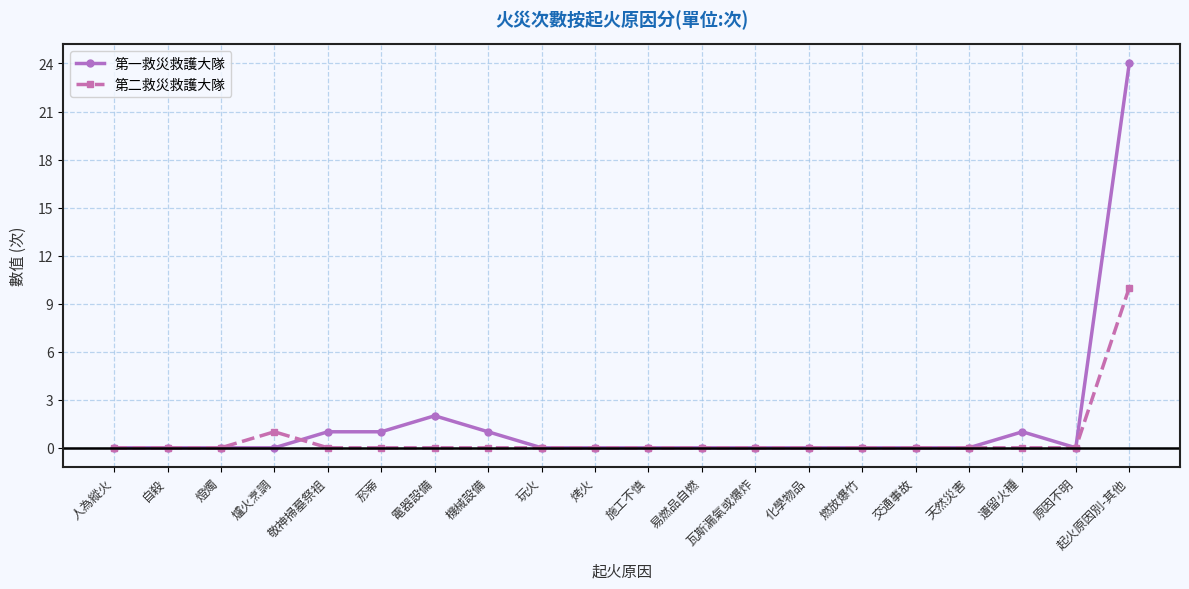

Reading right to left, transcribe all the data shown in this chart.

第一救災救護大隊: 起火原因別-其他=24	原因不明=0	遺留火種=1	天然災害=0	交通事故=0	燃放爆竹=0	化學物品=0	瓦斯漏氣或爆炸=0	易燃品自燃=0	施工不慎=0	烤火=0	玩火=0	機械設備=1	電器設備=2	菸蒂=1	敬神掃墓祭祖=1	爐火烹調=0	燈燭=0	自殺=0	人為縱火=0
第二救災救護大隊: 起火原因別-其他=10	原因不明=0	遺留火種=0	天然災害=0	交通事故=0	燃放爆竹=0	化學物品=0	瓦斯漏氣或爆炸=0	易燃品自燃=0	施工不慎=0	烤火=0	玩火=0	機械設備=0	電器設備=0	菸蒂=0	敬神掃墓祭祖=0	爐火烹調=1	燈燭=0	自殺=0	人為縱火=0